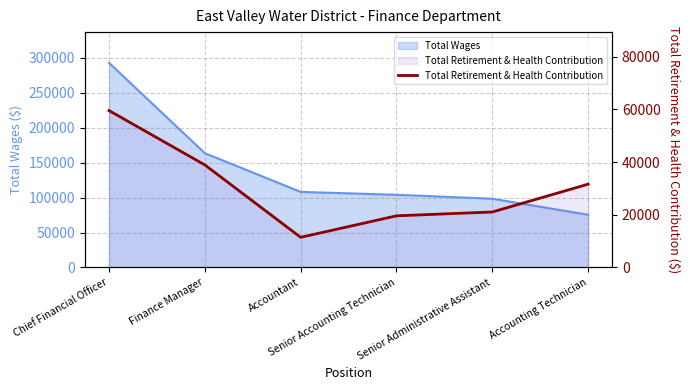

Reading left to right, what are all the values shown in this chart?

Chief Financial Officer=59530	Finance Manager=38908	Accountant=11427	Senior Accounting Technician=19583	Senior Administrative Assistant=21045	Accounting Technician=31591